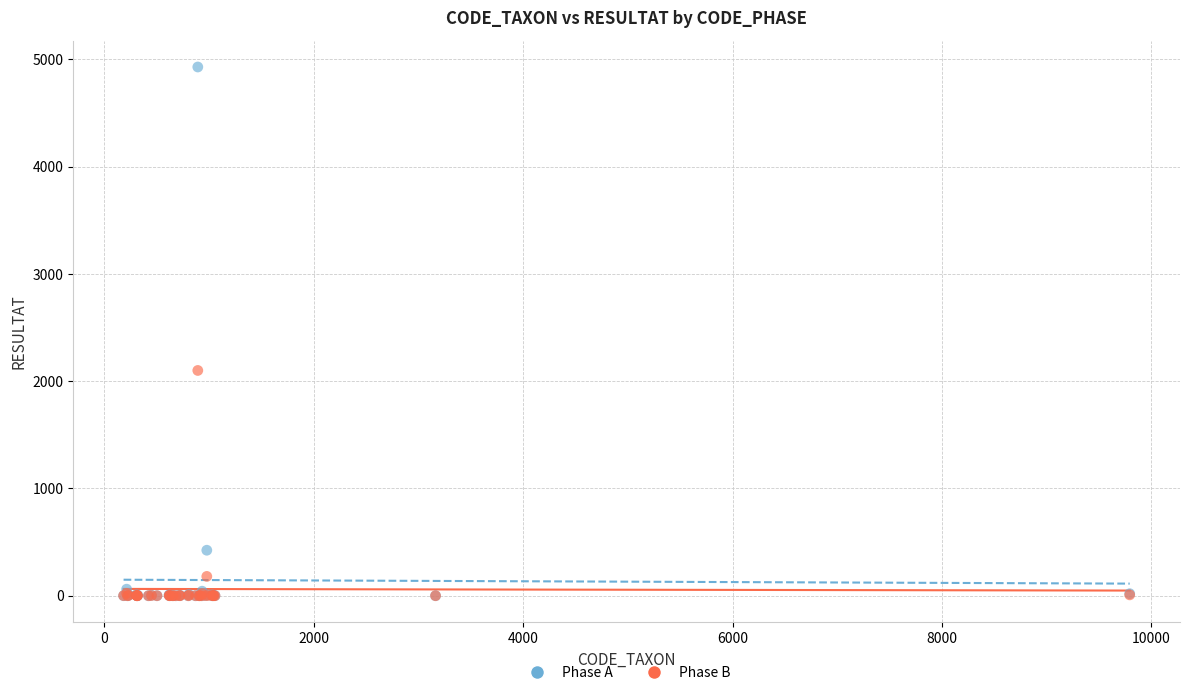

Across all series, what Y value is closest to 2464?

2100